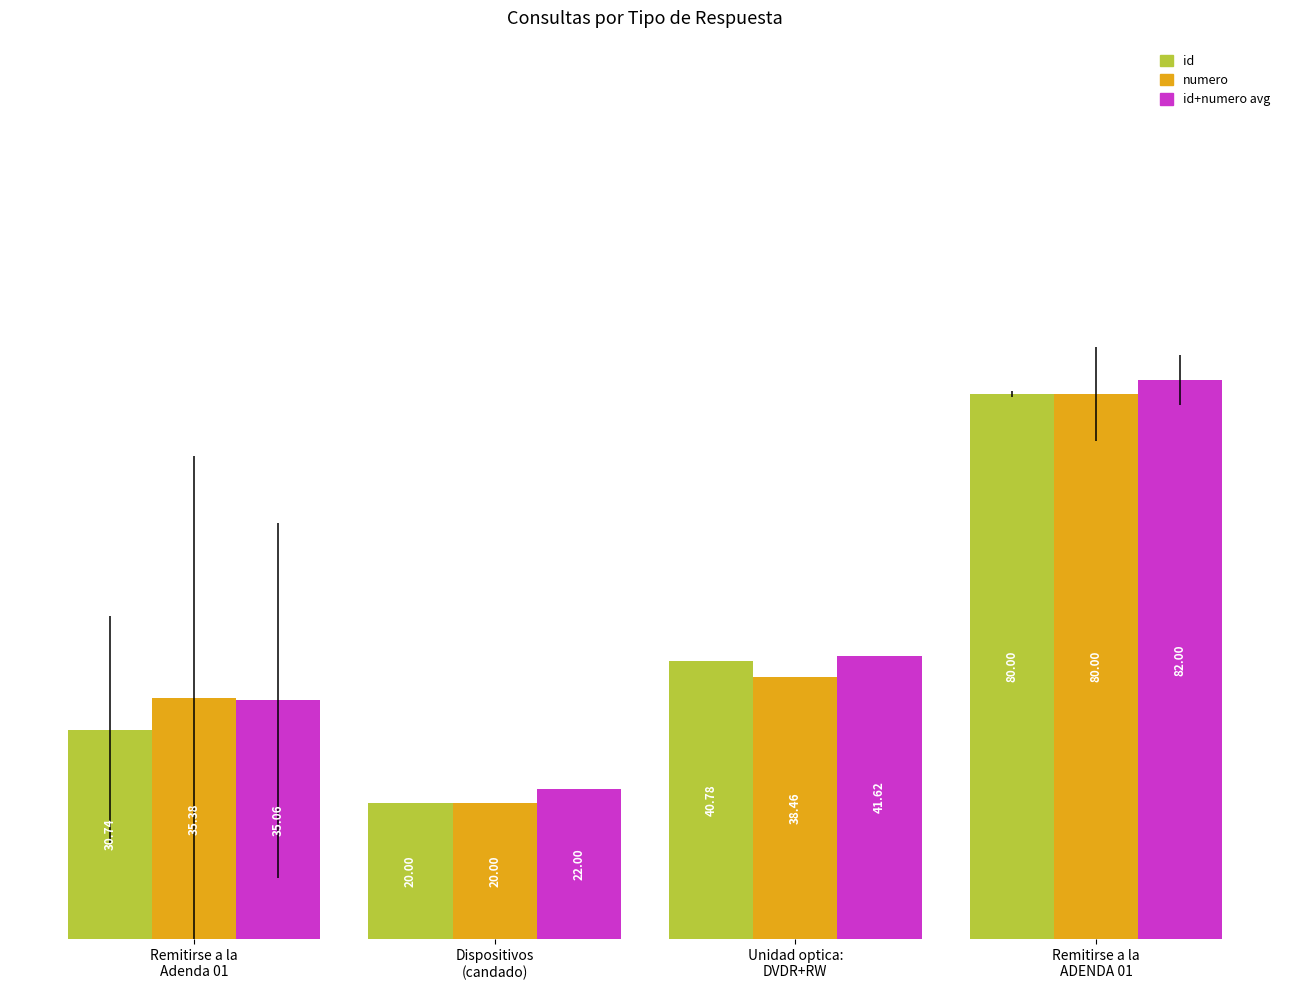

What is the difference between the maximum and minimum values in the id series?

60.0